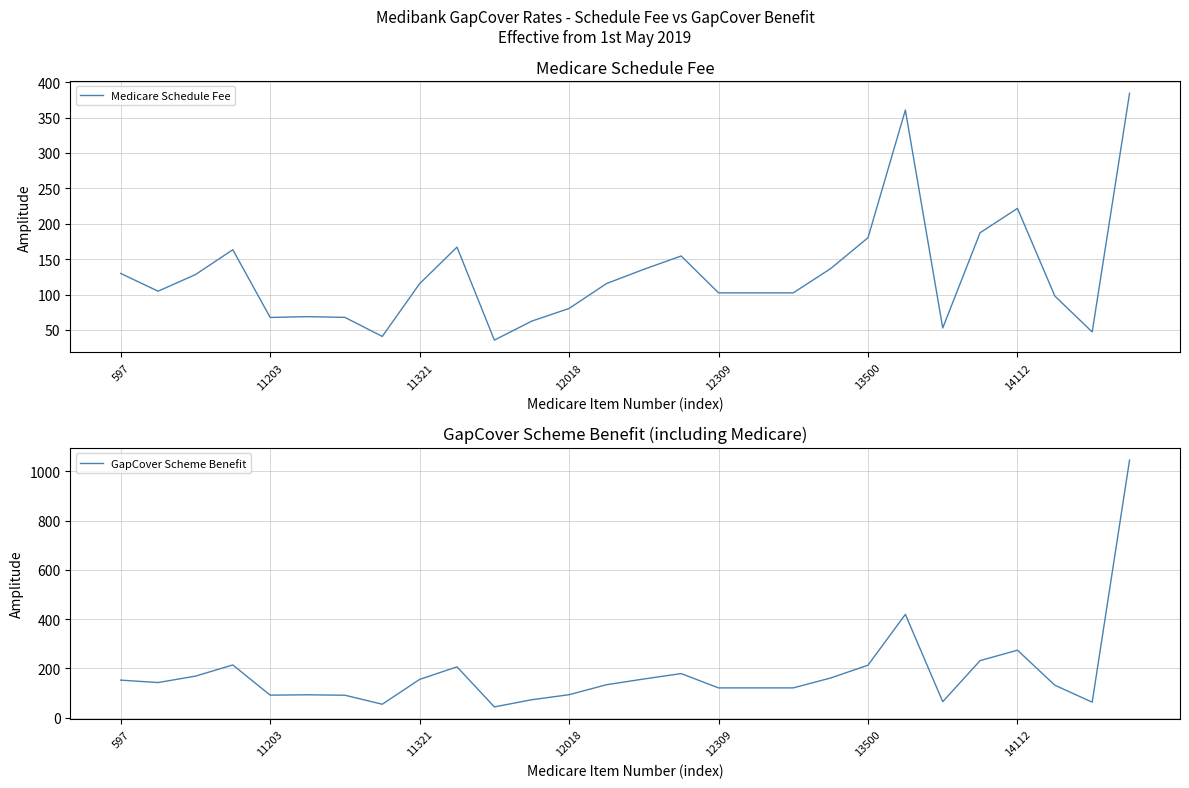

Where is Medicare Schedule Fee nearest to the value 210?

14112